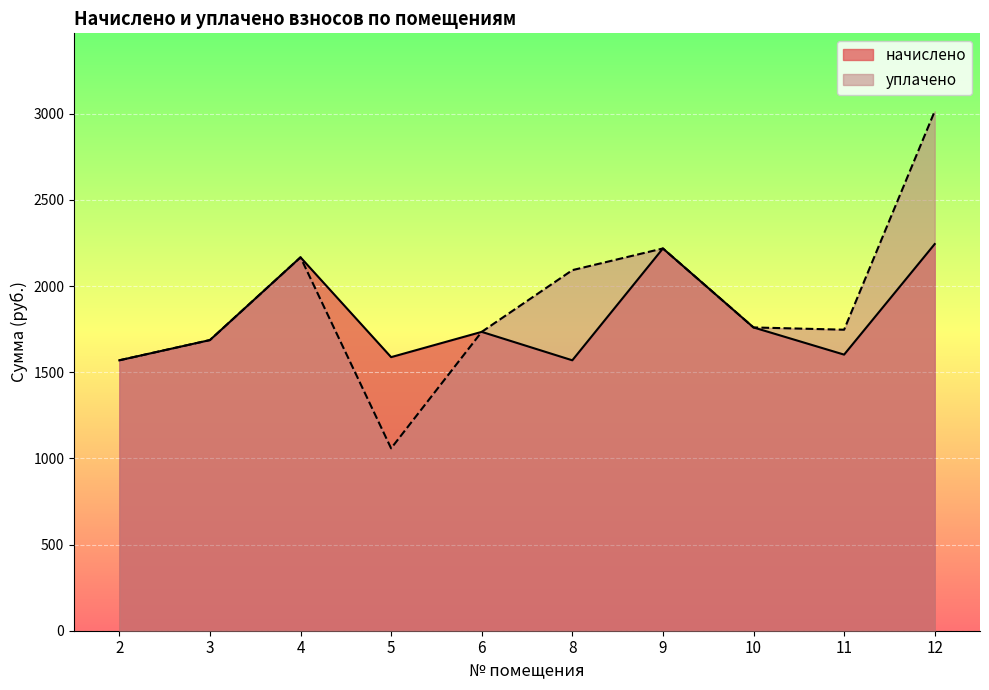

In начислено, how many points are lower than both neighbors (excluding endpoints)?

3